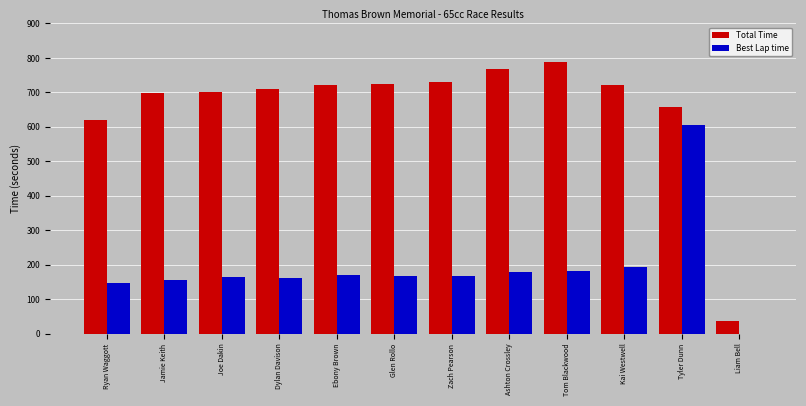

The Best Lap time series shows 197.8 at Ryan Waggott. True or false?

False